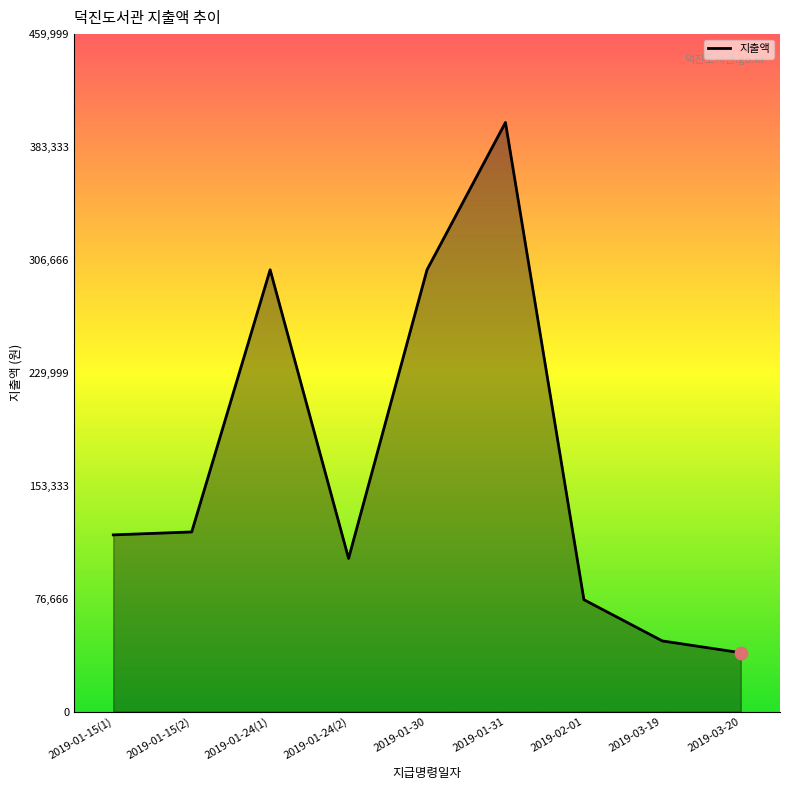

What is the change in value from 2019-01-15(1) to 2019-01-24(1)?

+180000